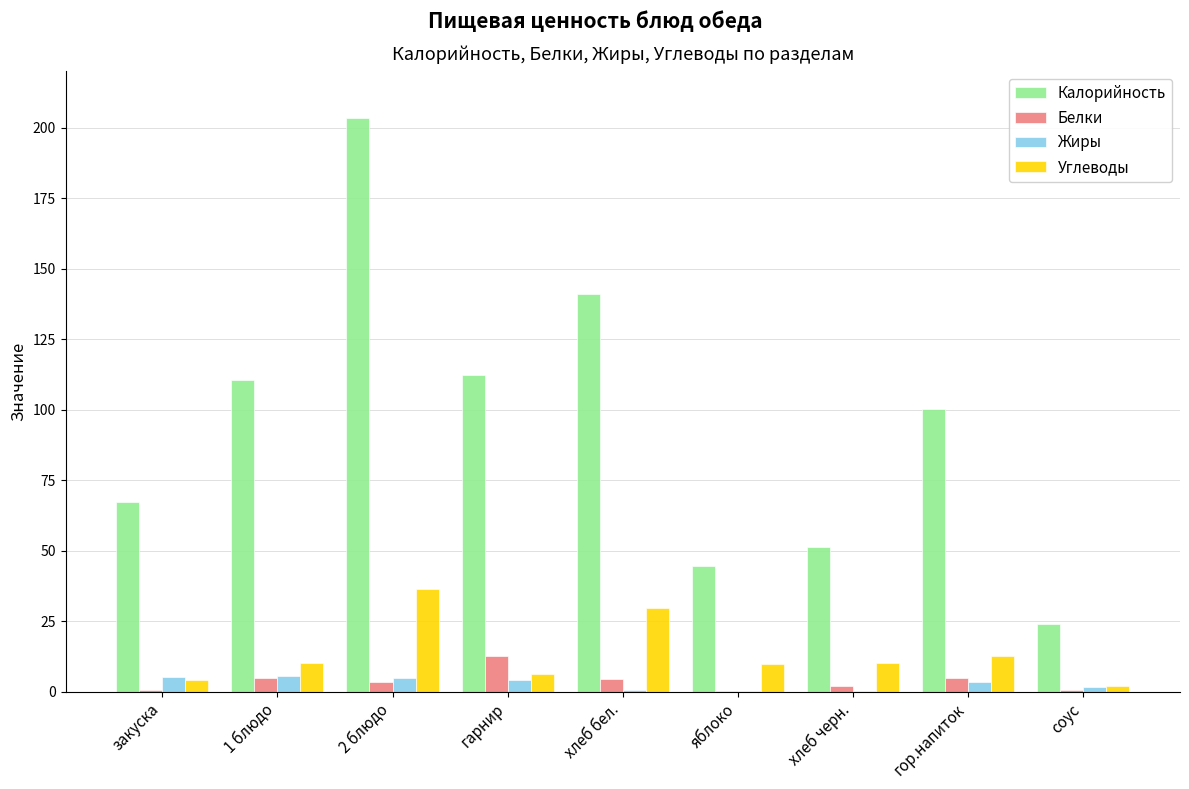

How many groups of bars are there?

9